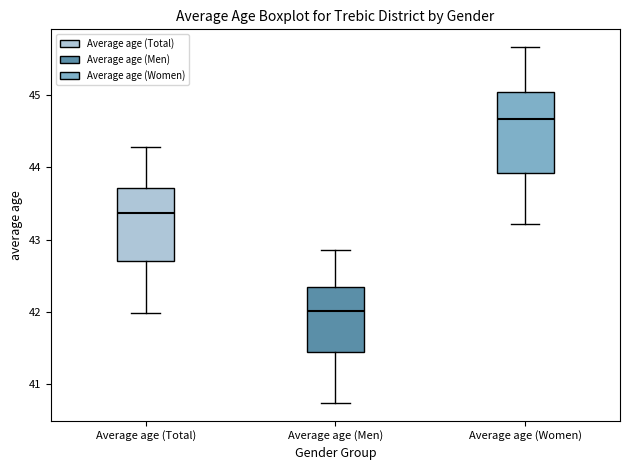

Which box has the lowest median line?

Average age (Men)